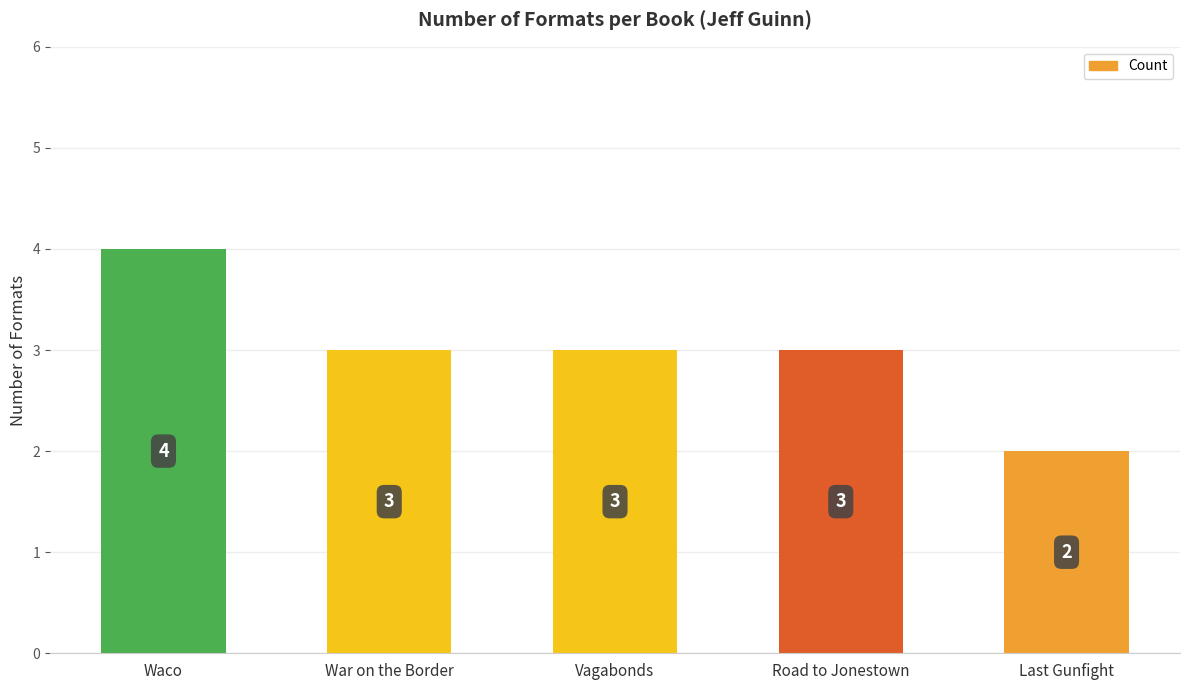

Is it true that the value at Last Gunfight is 1?

False